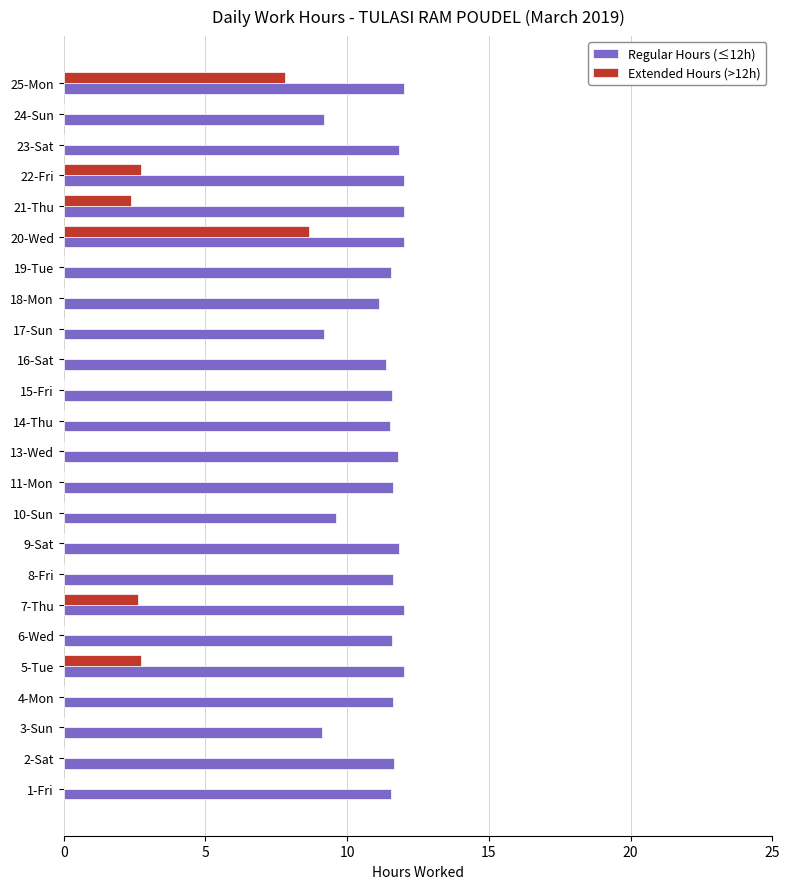

Is it true that Extended Hours (>12h) equals 3.3 at 3-Sun?

False